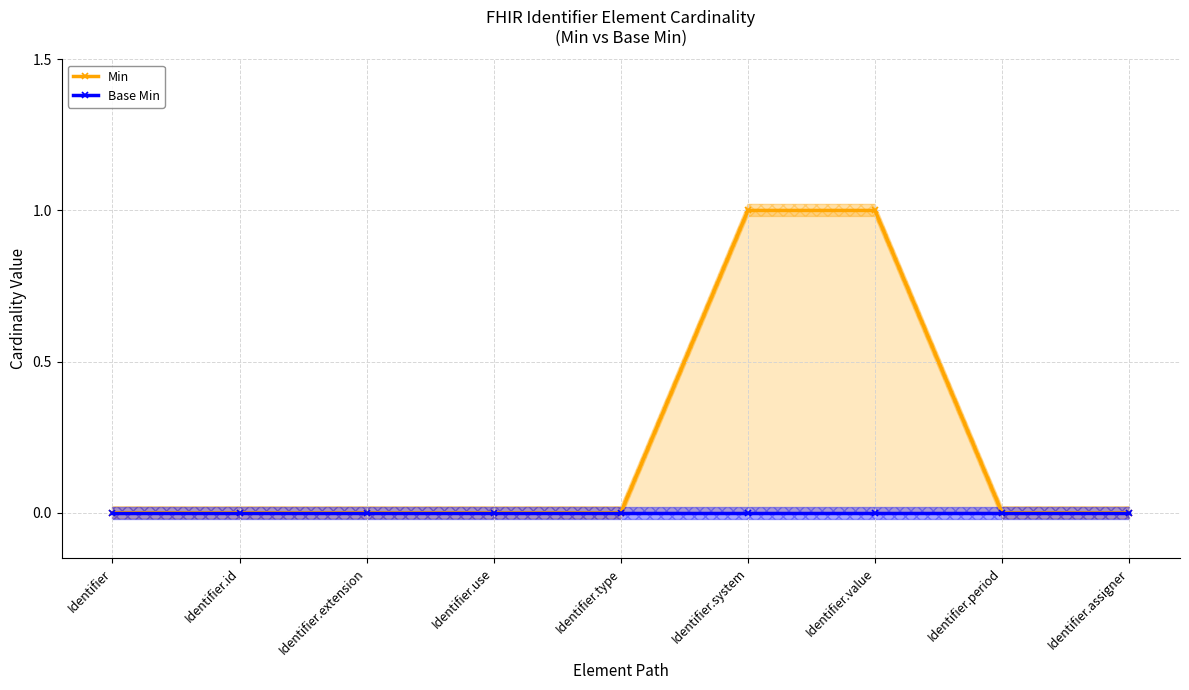

List the series in order of their peak value, lowest first.

Base Min, Min